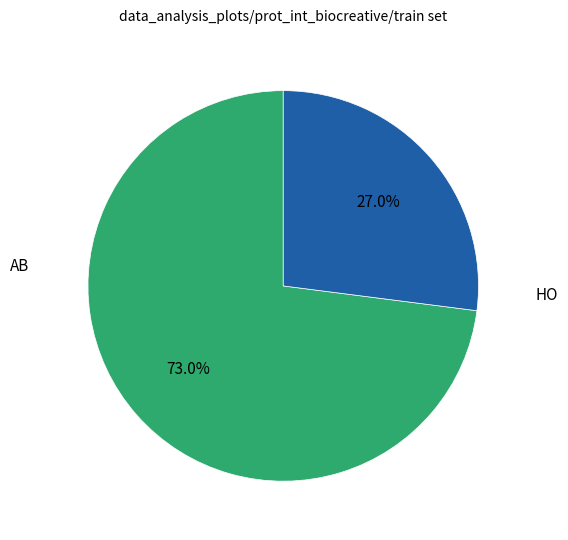

Does any single category account for the majority?

Yes